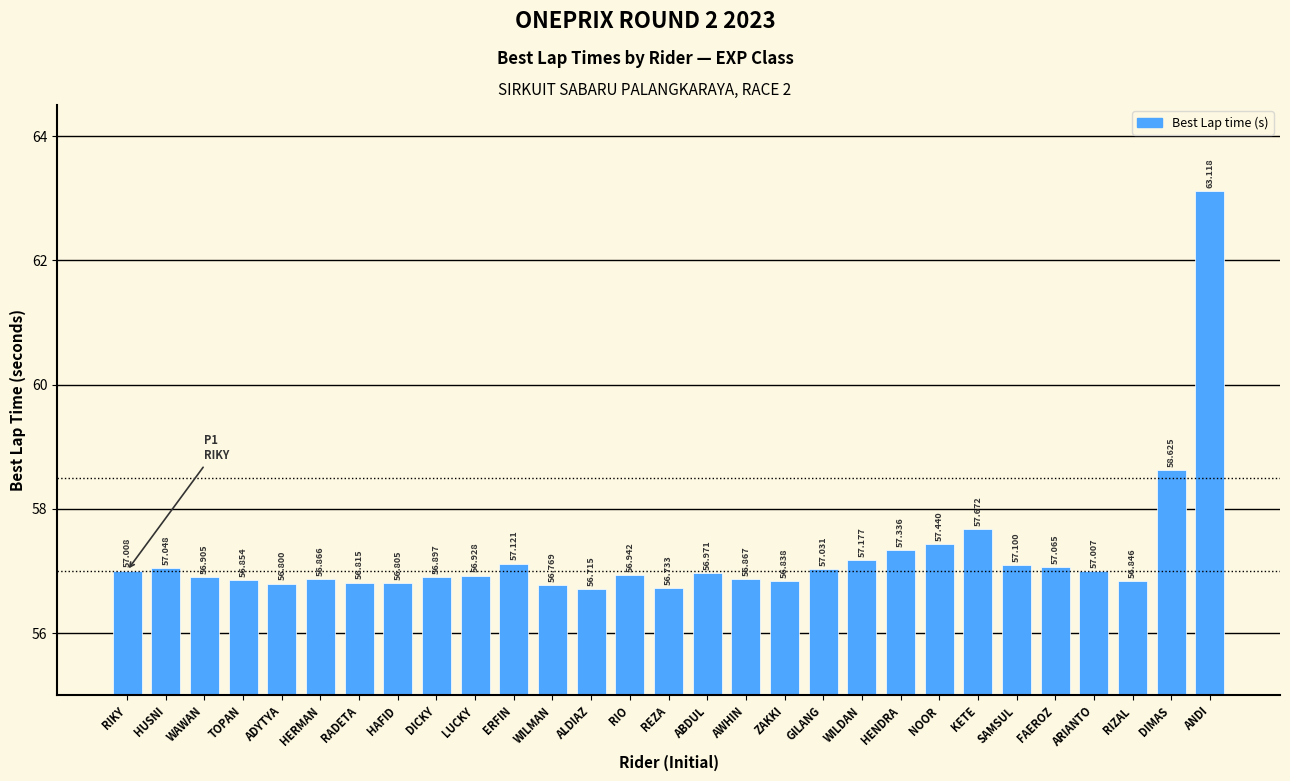

Reading left to right, extract all data points from this chart.

57.0	57.0	56.9	56.9	56.8	56.9	56.8	56.8	56.9	56.9	57.1	56.8	56.7	56.9	56.7	57.0	56.9	56.8	57.0	57.2	57.3	57.4	57.7	57.1	57.1	57.0	56.8	58.6	63.1